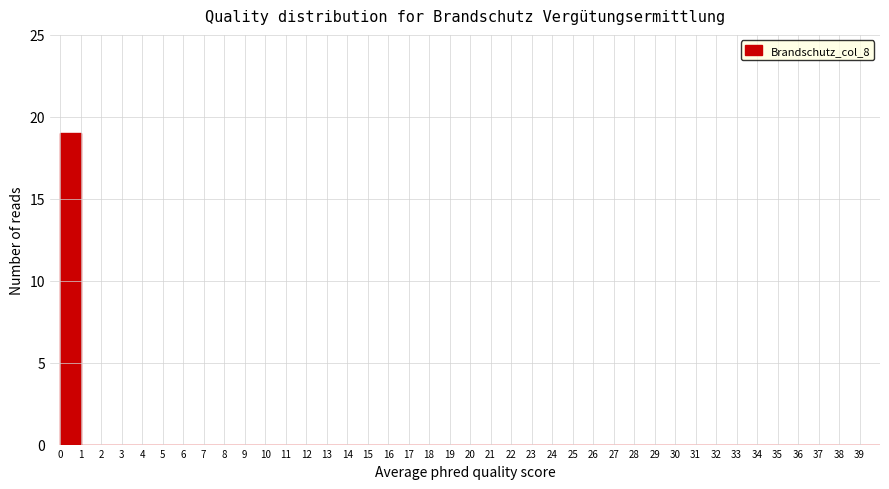

Which range on the x-axis has the tallest bar?

0 to 1